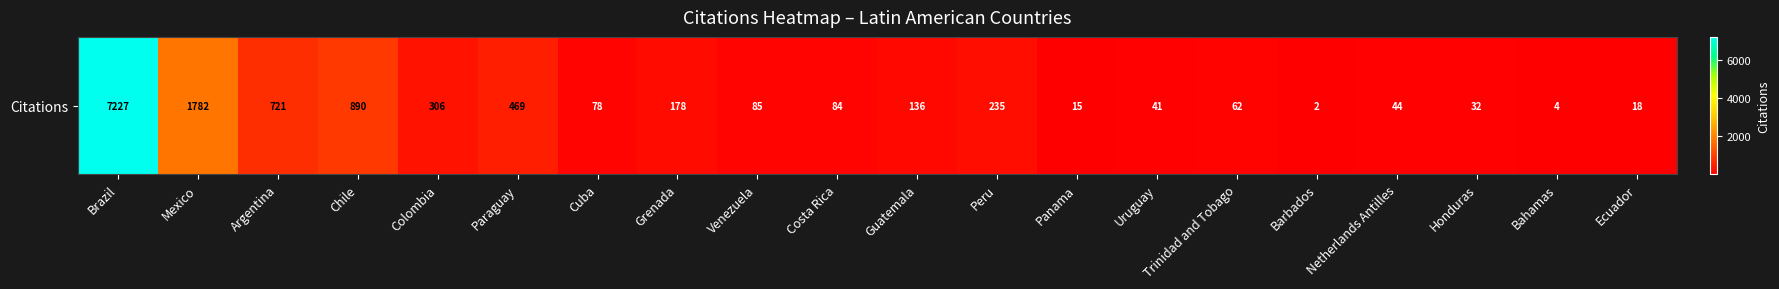

How many data points does each series have?

20